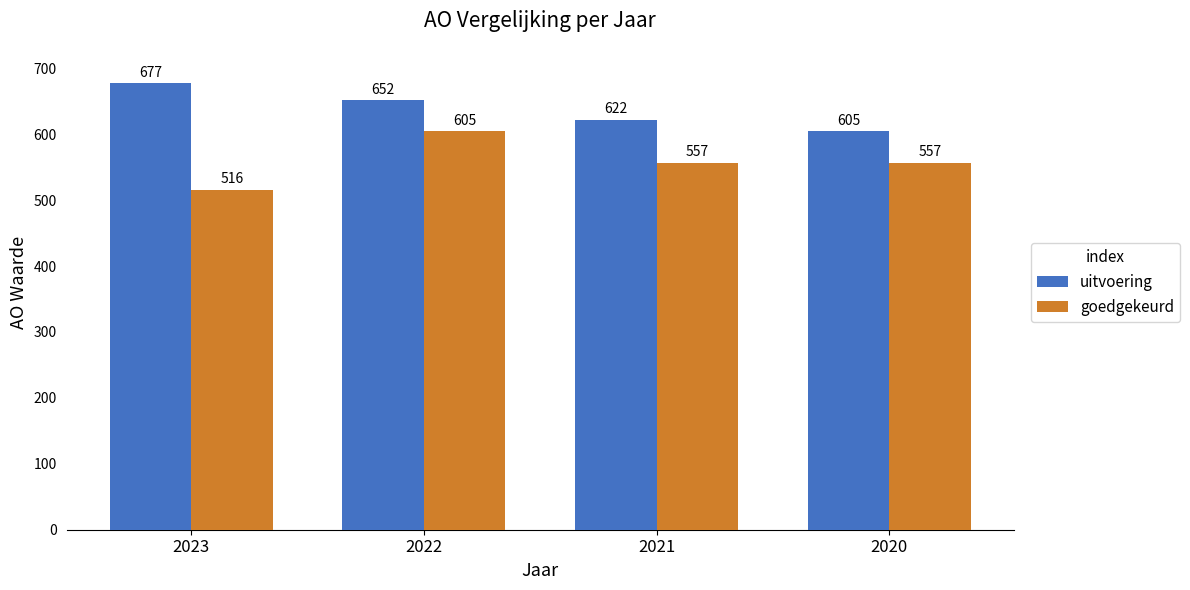

What is the difference between the second highest and second lowest values in the uitvoering series?

30